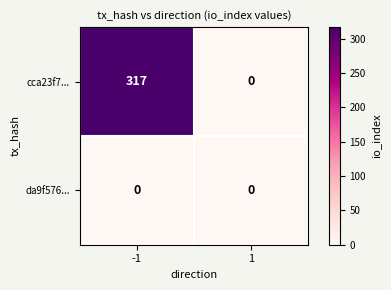

Is it true that da9f576... equals 0 at -1?

True